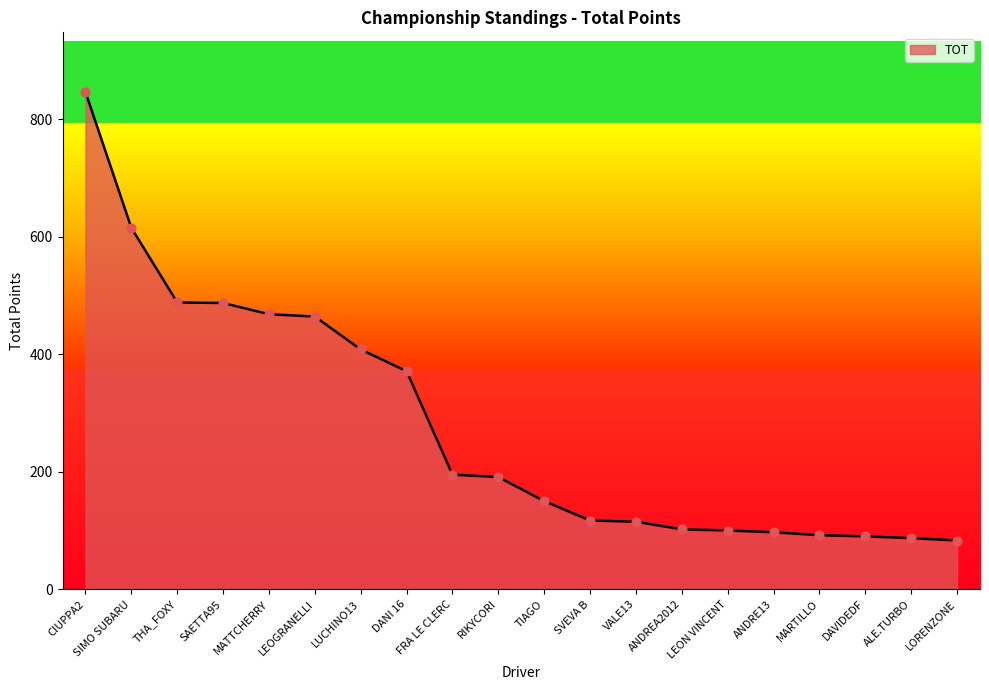

Between RIKYCORI and DAVIDEDF, which is larger?

RIKYCORI